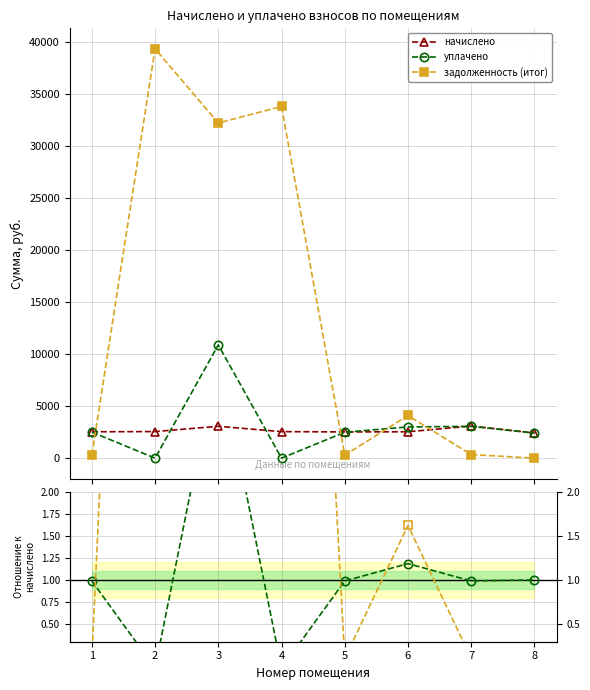

At which label does задолженность (итог) reach its peak?

2